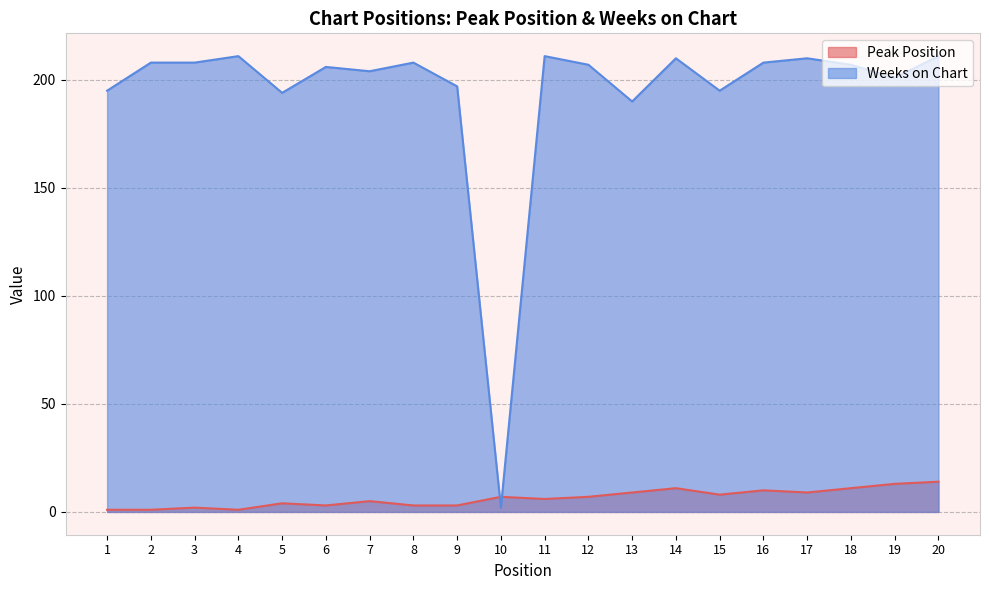

What is the sum of all Weeks on Chart values?

3883